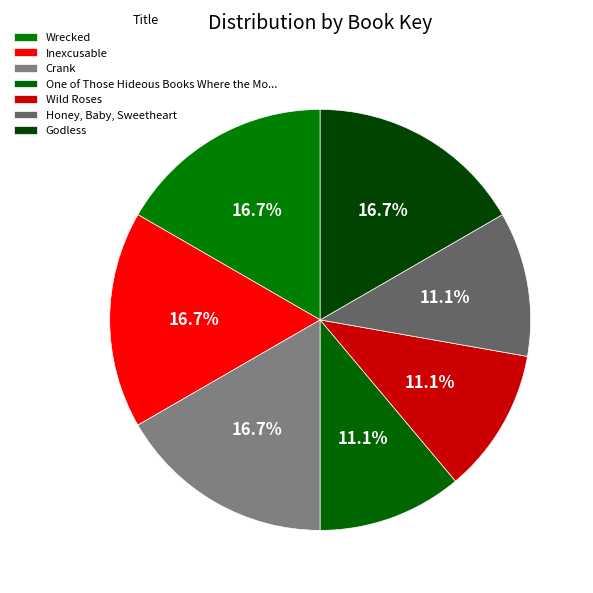

Count the number of slices in the pie.

7